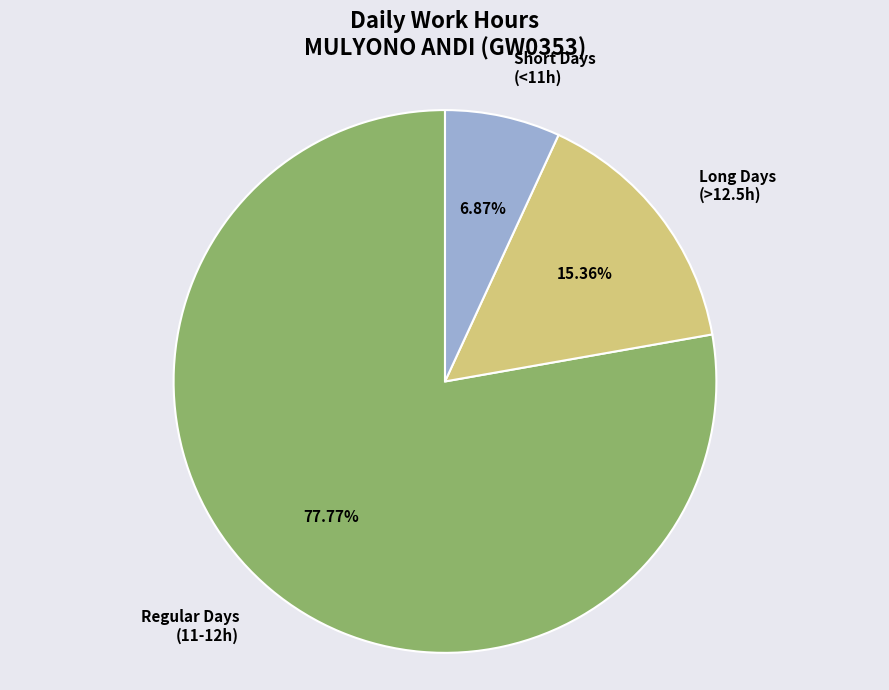

Which has a higher value, Long Days (>12.5h) or Short Days (<11h)?

Long Days (>12.5h)